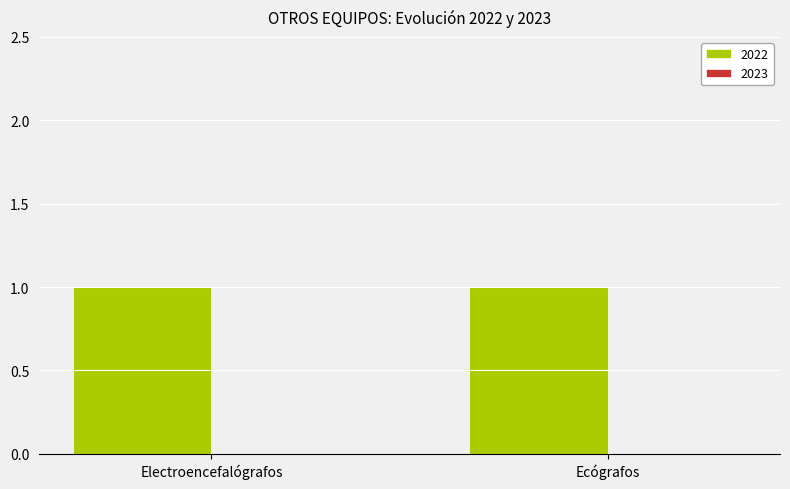

What is the difference between the highest and lowest values at Electroencefalógrafos?

1